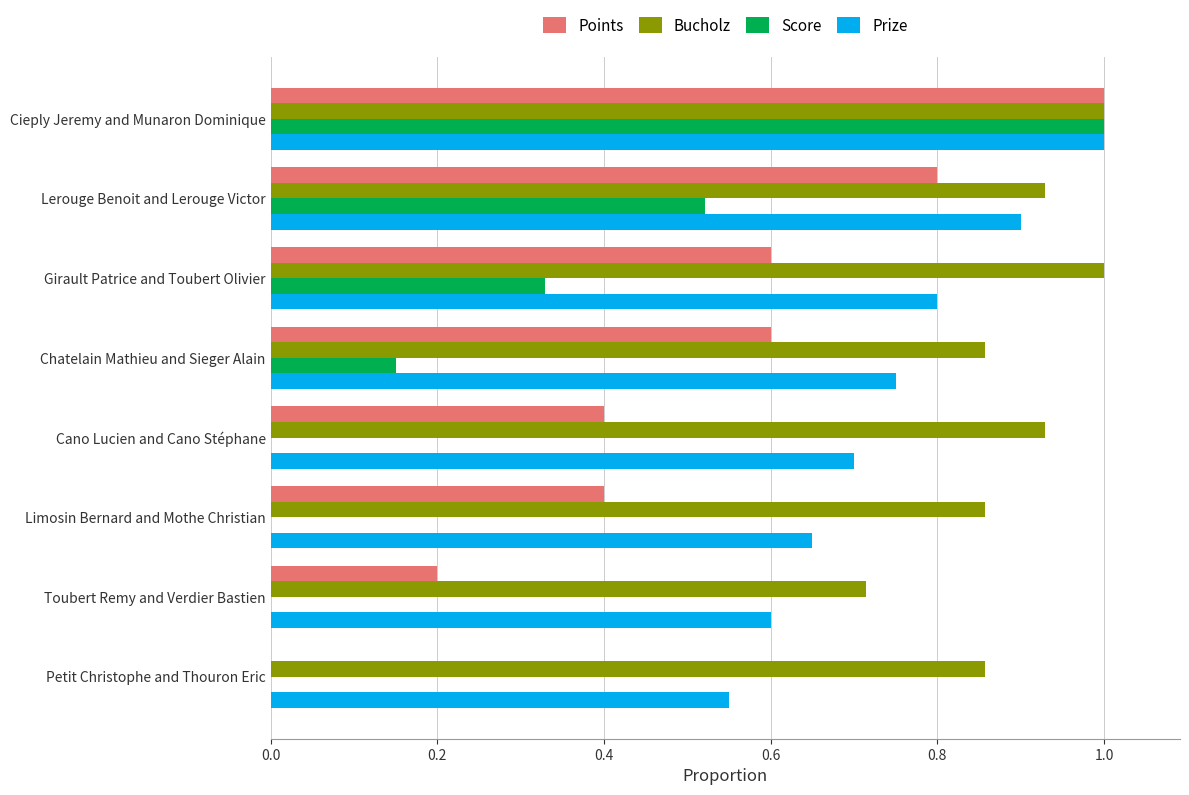

What value does the Bucholz series have at Chatelain Mathieu and Sieger Alain?

0.9